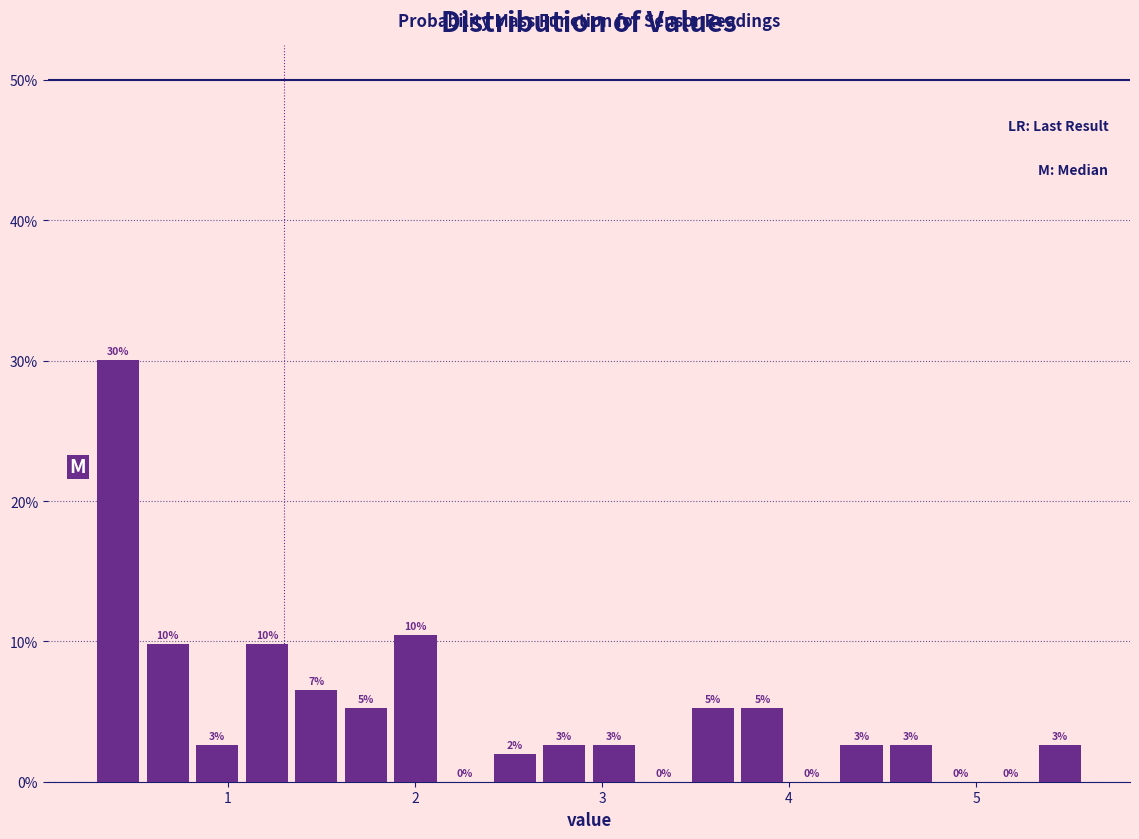

Around what value on the x-axis is the tallest bar? Give the approximate position of its centre, as read against the axis.

0.4